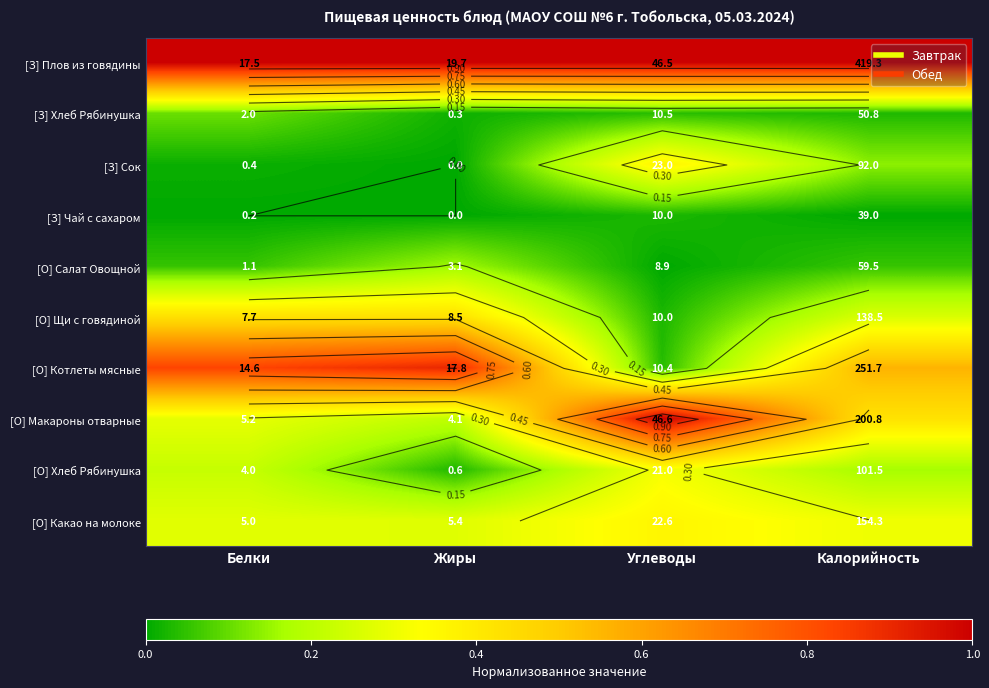

True or false: [З] Плов из говядины has a value of 1.3 at Углеводы.

False